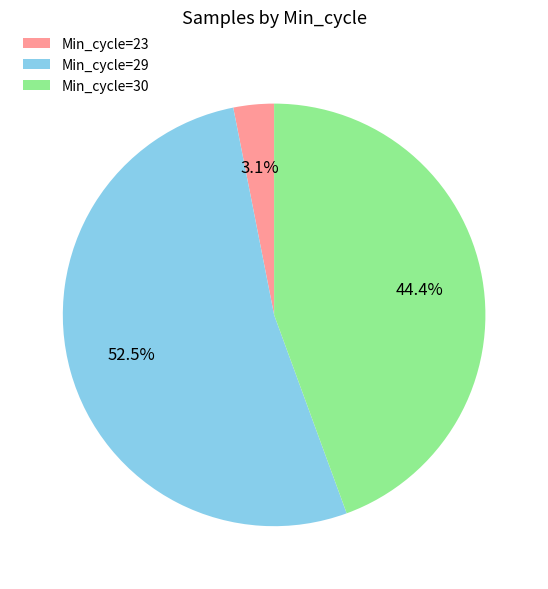

How many segments does this pie chart have?

3